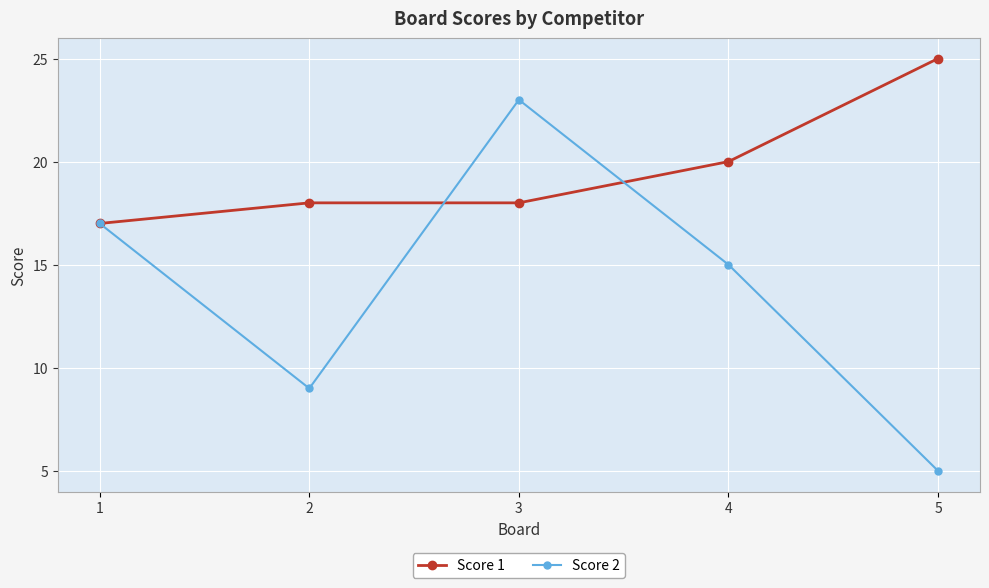

The value of Score 1 at 5 is 14. True or false?

False